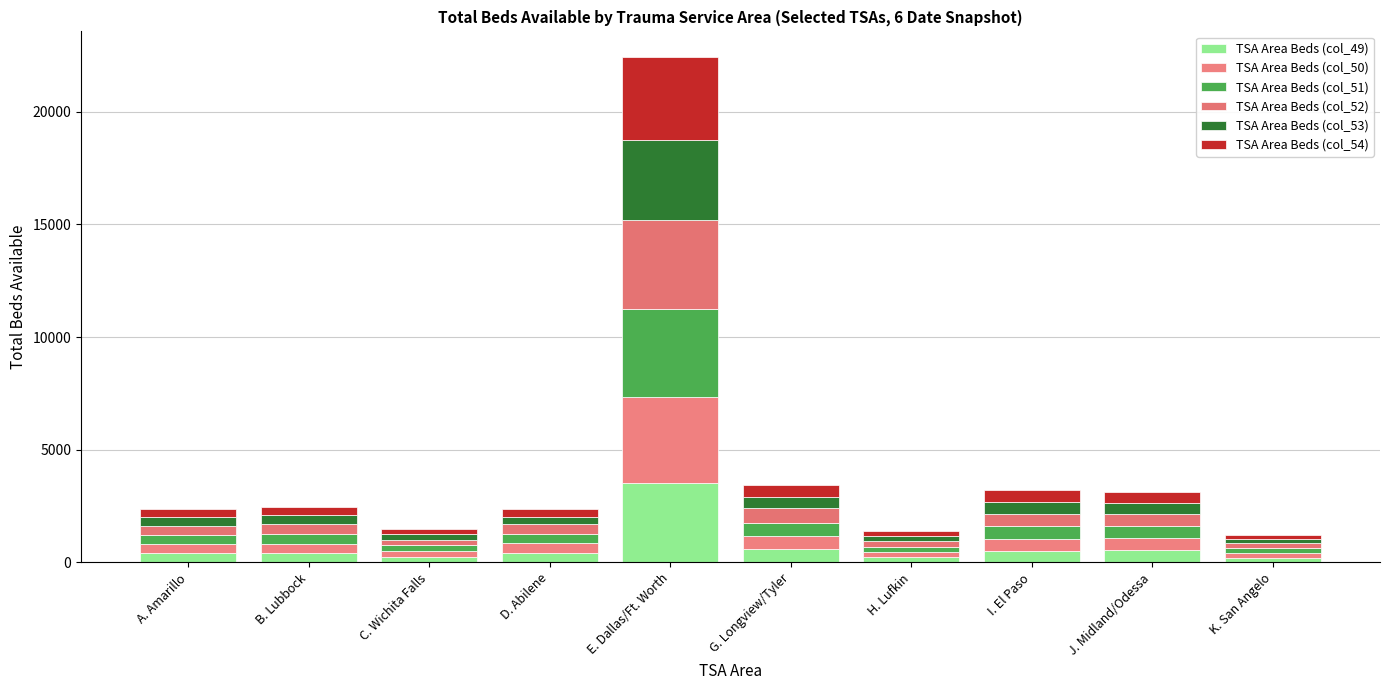

How many categories are shown in the chart?

10